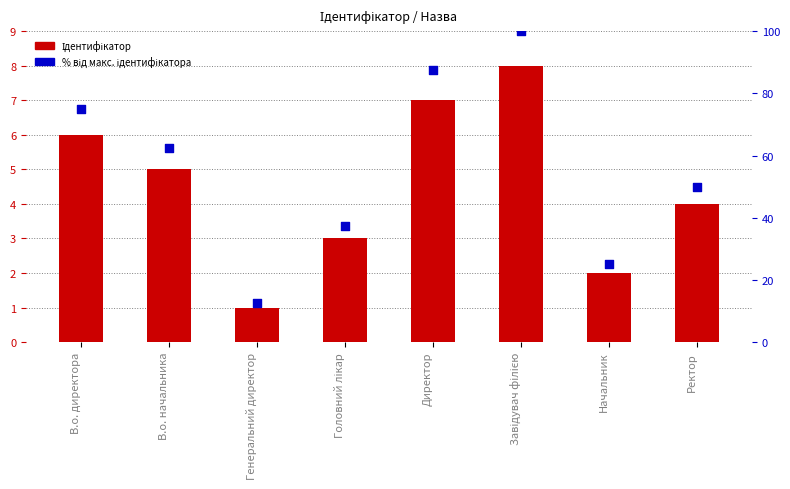

At how many categories does at least one series exceed 75?

2